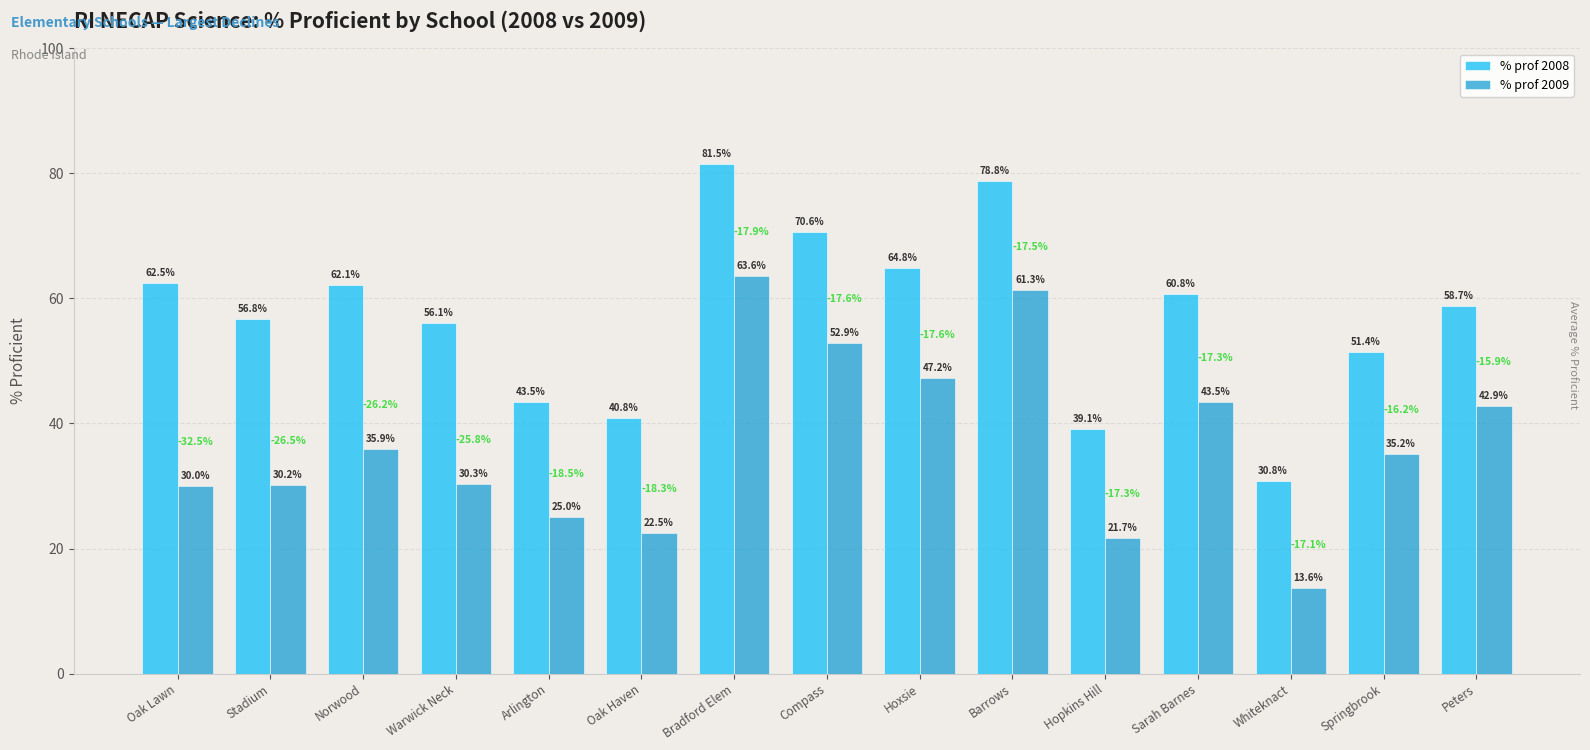

What is the difference between the second highest and minimum values in the % prof 2008 series?

48.0